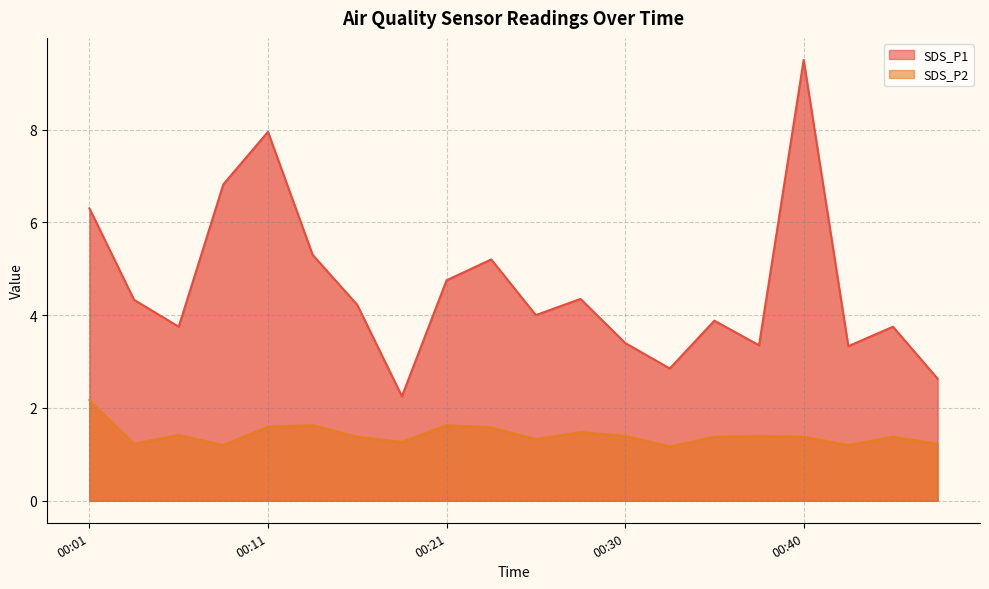

Is the value of SDS_P1 at 00:06 greater than the value of SDS_P2 at 00:33?

Yes